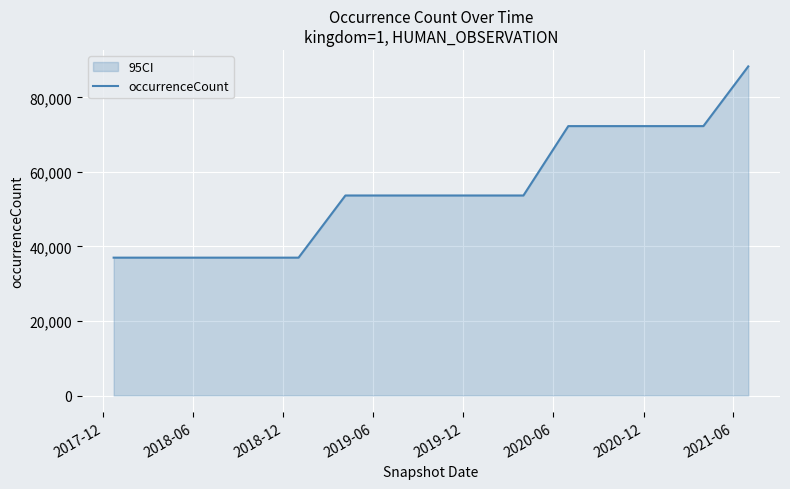

How many data points are above 53668?

5